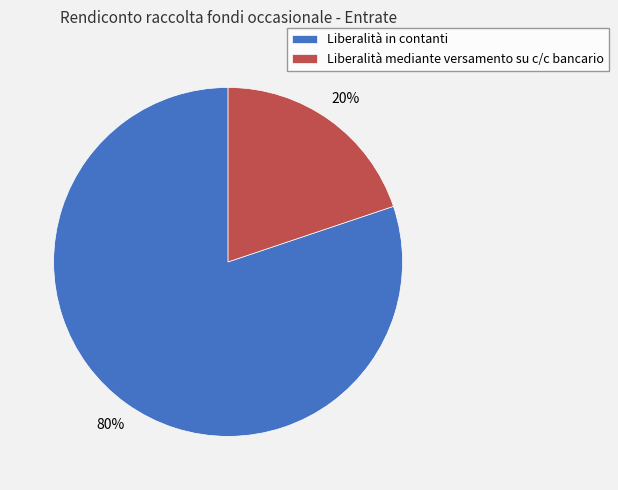

Which category has the smallest portion of the pie?

Liberalità mediante versamento su c/c bancario